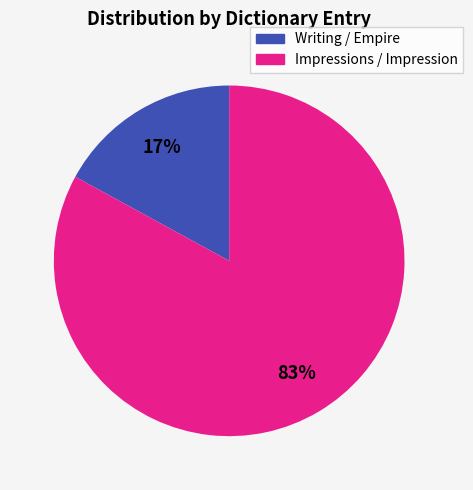

Is there a majority slice in this chart?

Yes